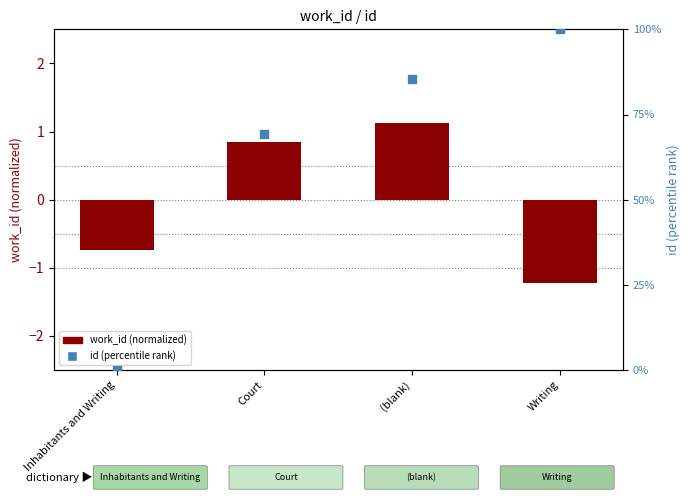

Which series has the largest total across all categories?

id (percentile rank)